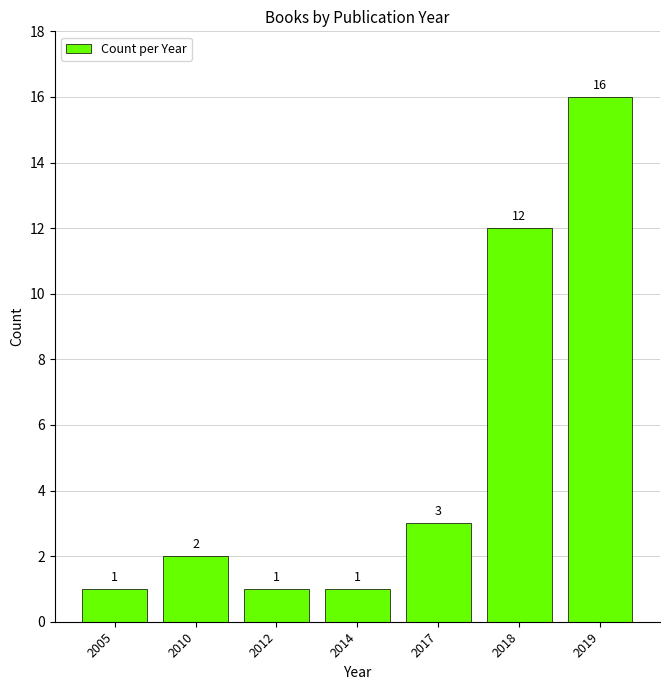

Reading right to left, what are all the values shown in this chart?

16	12	3	1	1	2	1